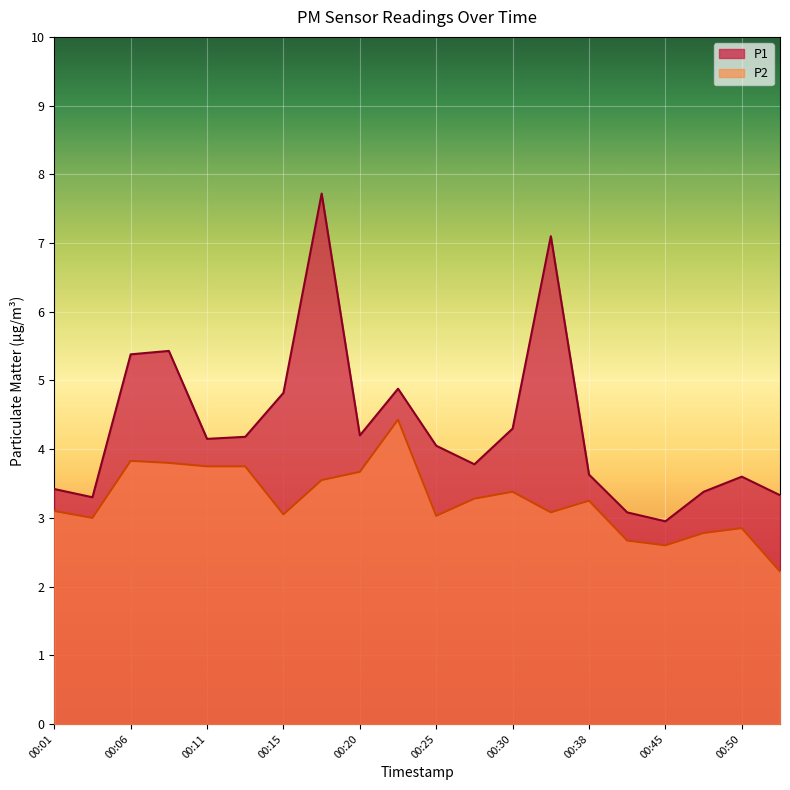

Which series has the largest total across all categories?

P1